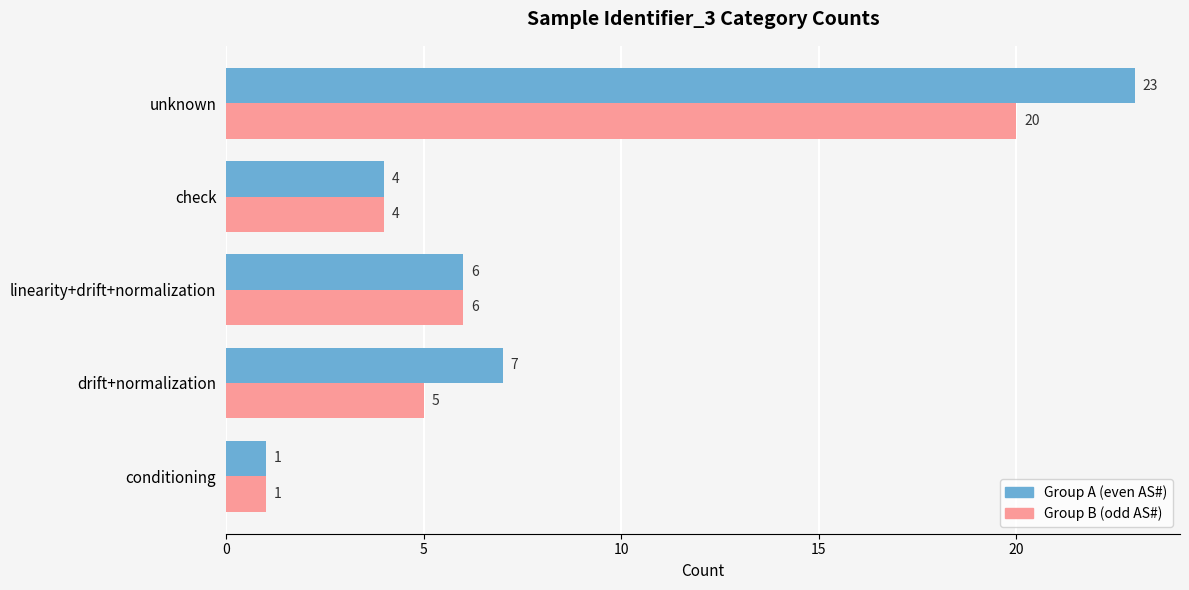

What is the total value across all series at drift+normalization?

12